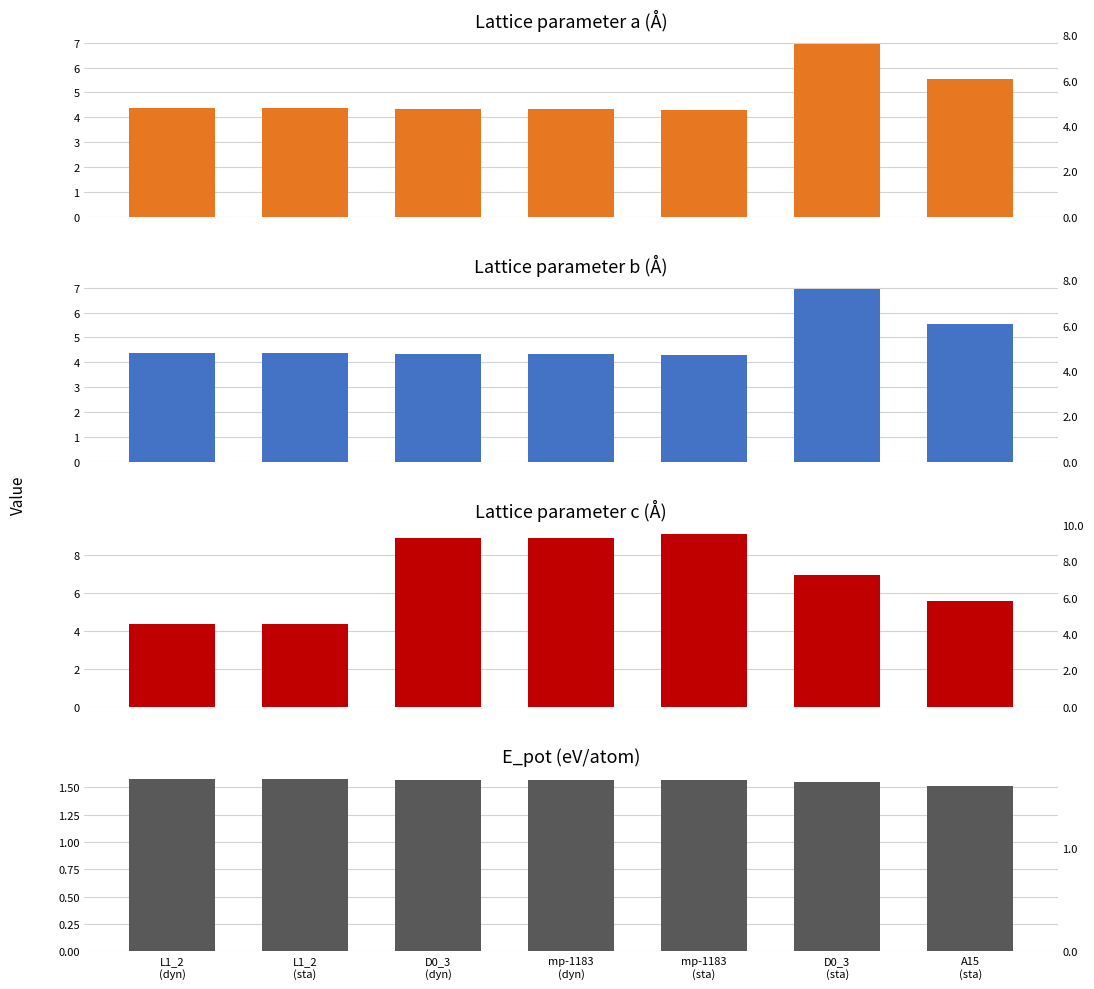

The c series shows 4.4 at L1_2
(dyn). True or false?

True